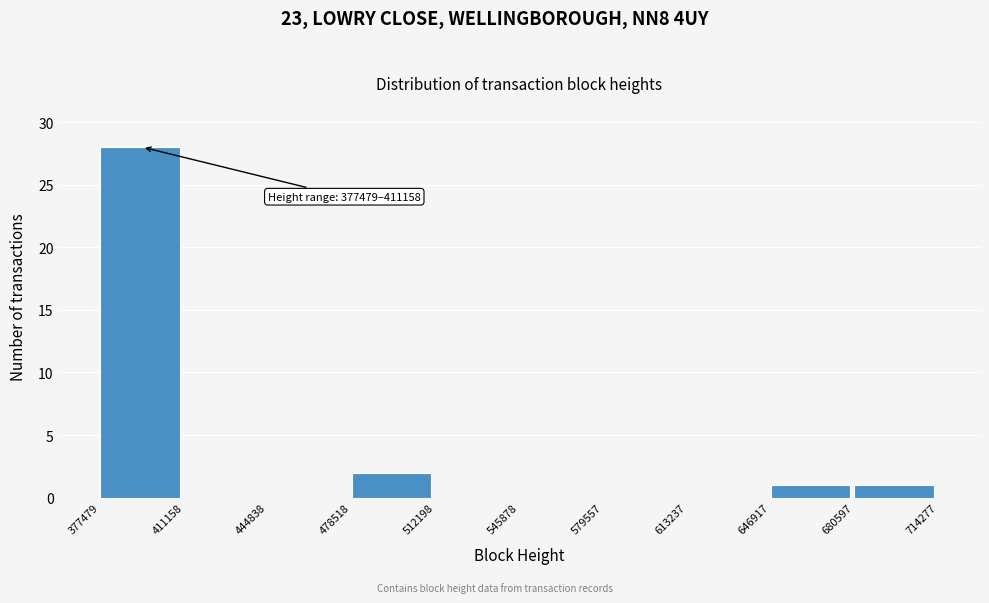

Over which range of the x-axis is the bar tallest?

377479 to 411158